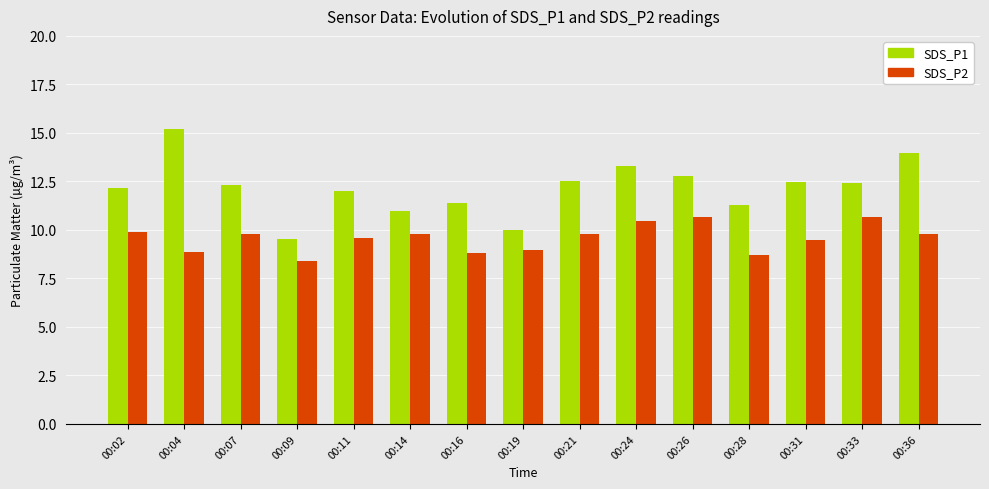

Which series has the largest total across all categories?

SDS_P1